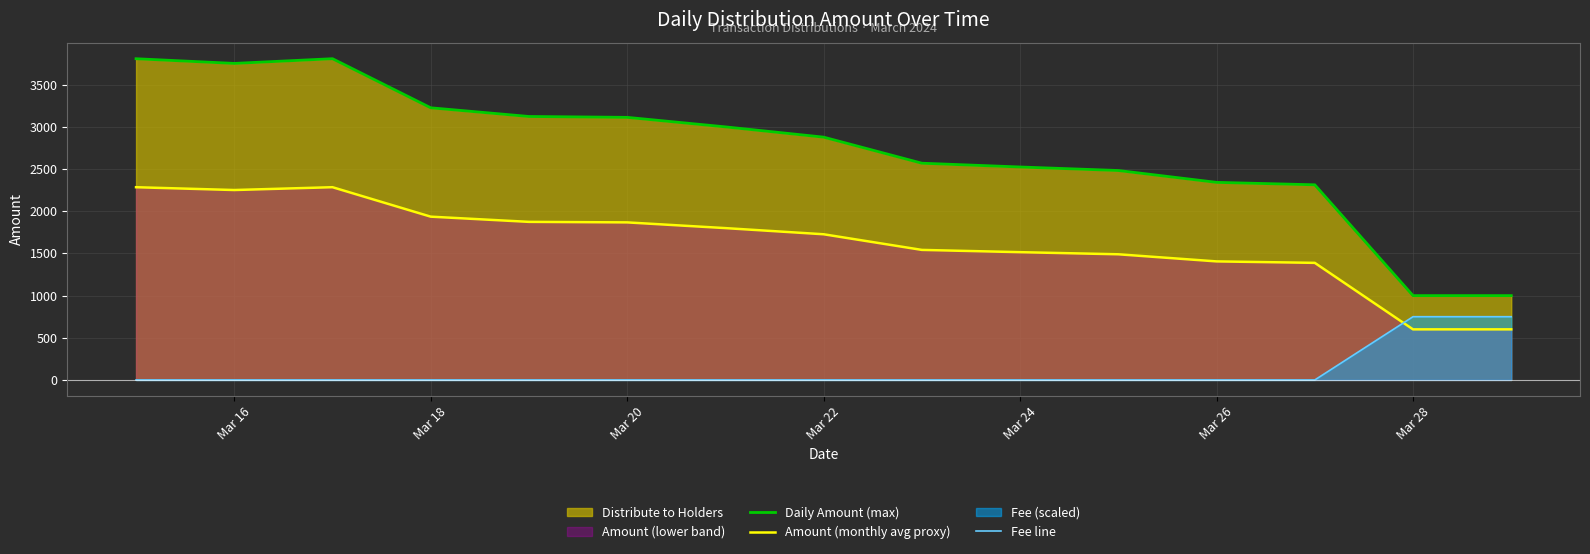

How many categories are shown in the chart?

15